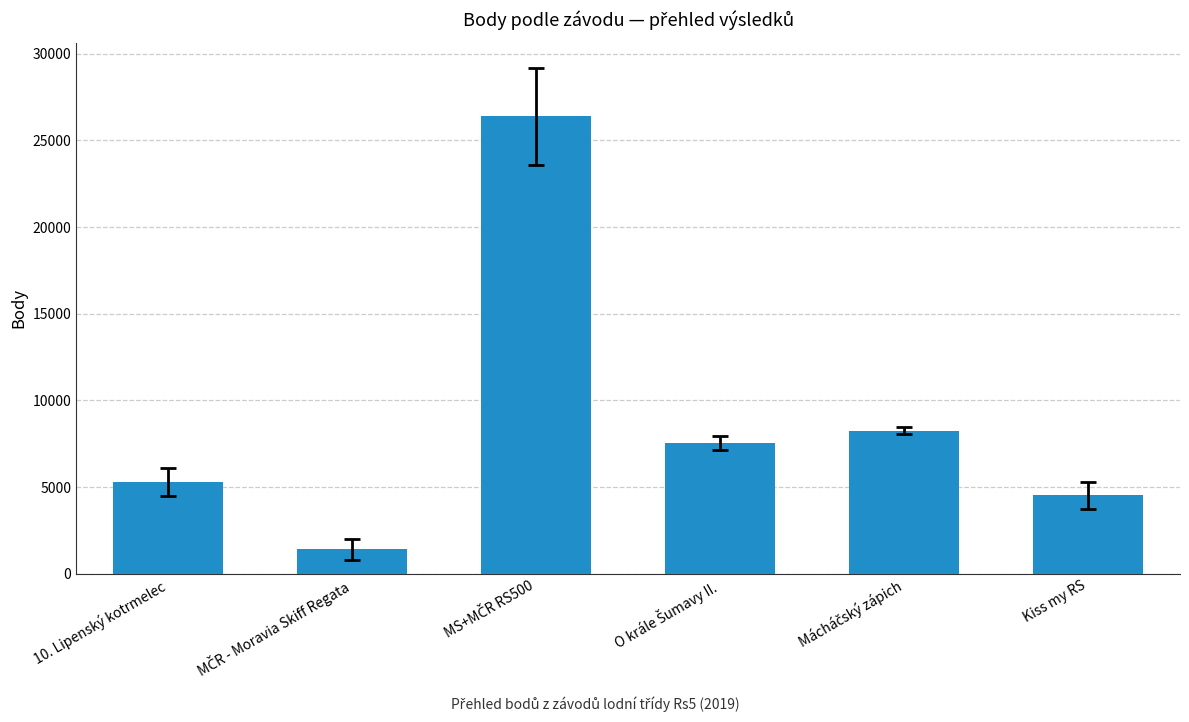

Reading left to right, extract all data points from this chart.

5279	1406	26389	7551	8261	4515